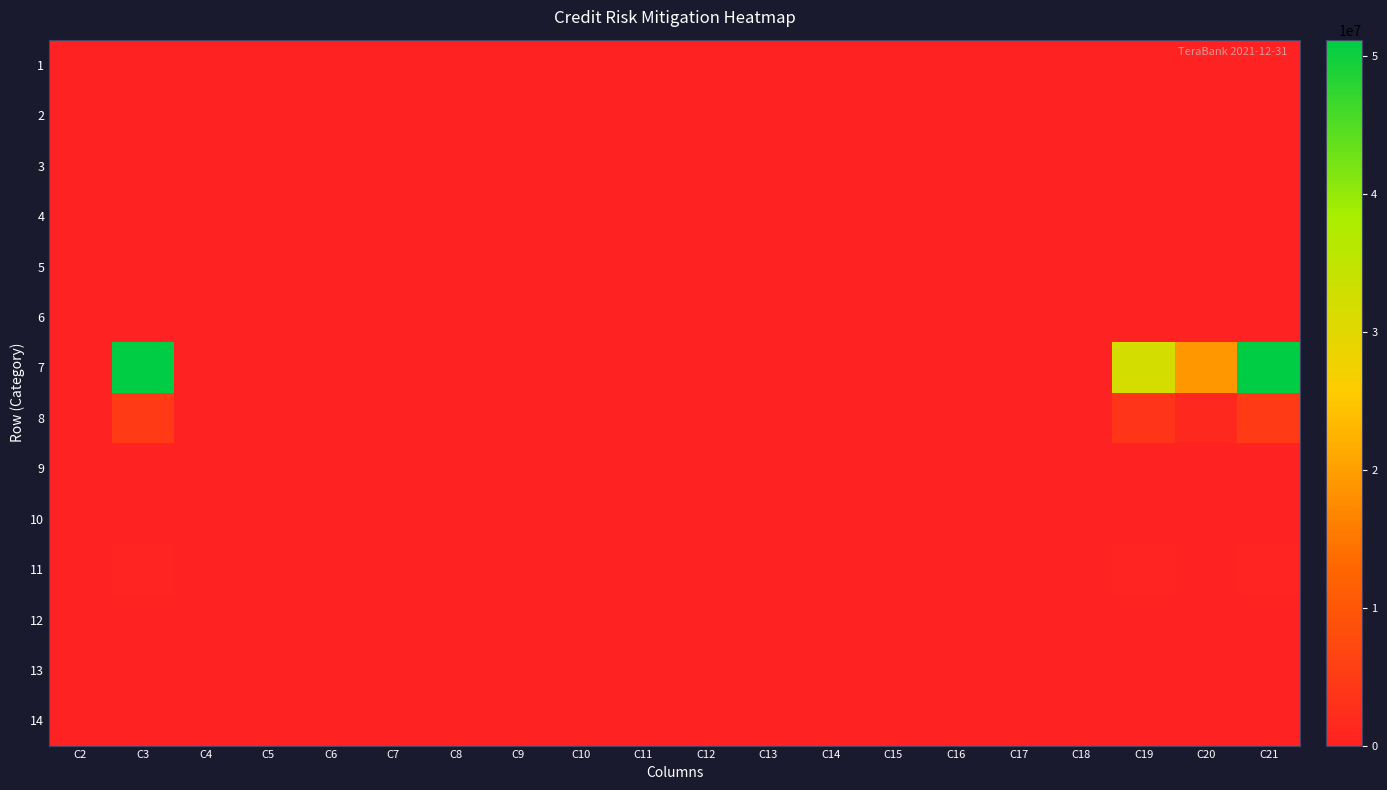

Reading left to right, list all the values displayed in this chart.

1: C2=0.0	C3=0.0	C4=0.0	C5=0.0	C6=0.0	C7=0.0	C8=0.0	C9=0.0	C10=0.0	C11=0.0	C12=0.0	C13=0.0	C14=0.0	C15=0.0	C16=0.0	C17=0.0	C18=0.0	C19=0.0	C20=0.0	C21=0.0
2: C2=0.0	C3=0.0	C4=0.0	C5=0.0	C6=0.0	C7=0.0	C8=0.0	C9=0.0	C10=0.0	C11=0.0	C12=0.0	C13=0.0	C14=0.0	C15=0.0	C16=0.0	C17=0.0	C18=0.0	C19=0.0	C20=0.0	C21=0.0
3: C2=0.0	C3=0.0	C4=0.0	C5=0.0	C6=0.0	C7=0.0	C8=0.0	C9=0.0	C10=0.0	C11=0.0	C12=0.0	C13=0.0	C14=0.0	C15=0.0	C16=0.0	C17=0.0	C18=0.0	C19=0.0	C20=0.0	C21=0.0
4: C2=0.0	C3=0.0	C4=0.0	C5=0.0	C6=0.0	C7=0.0	C8=0.0	C9=0.0	C10=0.0	C11=0.0	C12=0.0	C13=0.0	C14=0.0	C15=0.0	C16=0.0	C17=0.0	C18=0.0	C19=0.0	C20=0.0	C21=0.0
5: C2=0.0	C3=0.0	C4=0.0	C5=0.0	C6=0.0	C7=0.0	C8=0.0	C9=0.0	C10=0.0	C11=0.0	C12=0.0	C13=0.0	C14=0.0	C15=0.0	C16=0.0	C17=0.0	C18=0.0	C19=0.0	C20=0.0	C21=0.0
6: C2=0.0	C3=0.0	C4=0.0	C5=0.0	C6=0.0	C7=0.0	C8=0.0	C9=0.0	C10=0.0	C11=0.0	C12=0.0	C13=0.0	C14=0.0	C15=0.0	C16=0.0	C17=0.0	C18=0.0	C19=0.0	C20=0.0	C21=0.0
7: C2=0.0	C3=51168894.3	C4=0.0	C5=0.0	C6=0.0	C7=0.0	C8=0.0	C9=0.0	C10=0.0	C11=0.0	C12=0.0	C13=0.0	C14=0.0	C15=0.0	C16=0.0	C17=0.0	C18=0.0	C19=32165840.0	C20=19003054.3	C21=51168894.3
8: C2=0.0	C3=4789885.7	C4=0.0	C5=0.0	C6=0.0	C7=0.0	C8=0.0	C9=0.0	C10=0.0	C11=0.0	C12=0.0	C13=0.0	C14=0.0	C15=0.0	C16=0.0	C17=0.0	C18=0.0	C19=3432205.0	C20=1357680.6	C21=4789885.7
9: C2=0.0	C3=0.0	C4=0.0	C5=0.0	C6=0.0	C7=0.0	C8=0.0	C9=0.0	C10=0.0	C11=0.0	C12=0.0	C13=0.0	C14=0.0	C15=0.0	C16=0.0	C17=0.0	C18=0.0	C19=0.0	C20=0.0	C21=0.0
10: C2=0.0	C3=0.0	C4=0.0	C5=0.0	C6=0.0	C7=0.0	C8=0.0	C9=0.0	C10=0.0	C11=0.0	C12=0.0	C13=0.0	C14=0.0	C15=0.0	C16=0.0	C17=0.0	C18=0.0	C19=0.0	C20=0.0	C21=0.0
11: C2=0.0	C3=316637.7	C4=0.0	C5=0.0	C6=0.0	C7=0.0	C8=0.0	C9=0.0	C10=0.0	C11=0.0	C12=0.0	C13=0.0	C14=0.0	C15=0.0	C16=0.0	C17=0.0	C18=0.0	C19=316637.7	C20=0.0	C21=316637.7
12: C2=0.0	C3=0.0	C4=0.0	C5=0.0	C6=0.0	C7=0.0	C8=0.0	C9=0.0	C10=0.0	C11=0.0	C12=0.0	C13=0.0	C14=0.0	C15=0.0	C16=0.0	C17=0.0	C18=0.0	C19=0.0	C20=0.0	C21=0.0
13: C2=0.0	C3=0.0	C4=0.0	C5=0.0	C6=0.0	C7=0.0	C8=0.0	C9=0.0	C10=0.0	C11=0.0	C12=0.0	C13=0.0	C14=0.0	C15=0.0	C16=0.0	C17=0.0	C18=0.0	C19=0.0	C20=0.0	C21=0.0
14: C2=0.0	C3=0.0	C4=0.0	C5=0.0	C6=0.0	C7=0.0	C8=0.0	C9=0.0	C10=0.0	C11=0.0	C12=0.0	C13=0.0	C14=0.0	C15=0.0	C16=0.0	C17=0.0	C18=0.0	C19=0.0	C20=0.0	C21=0.0